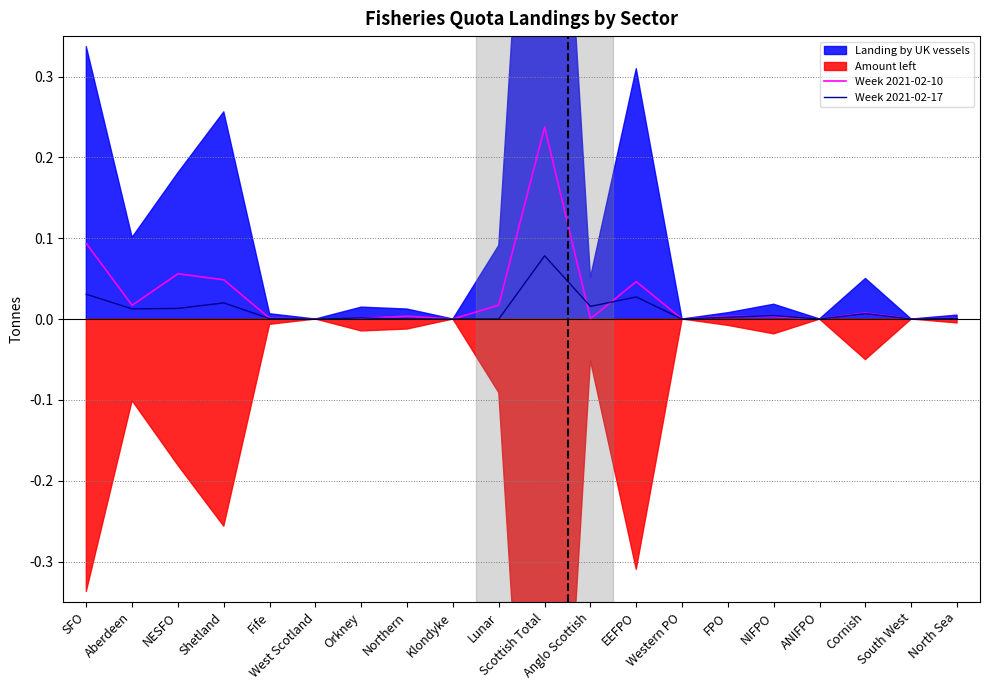

True or false: Week 2021-02-10 and Week 2021-02-17 intersect in this chart.

True